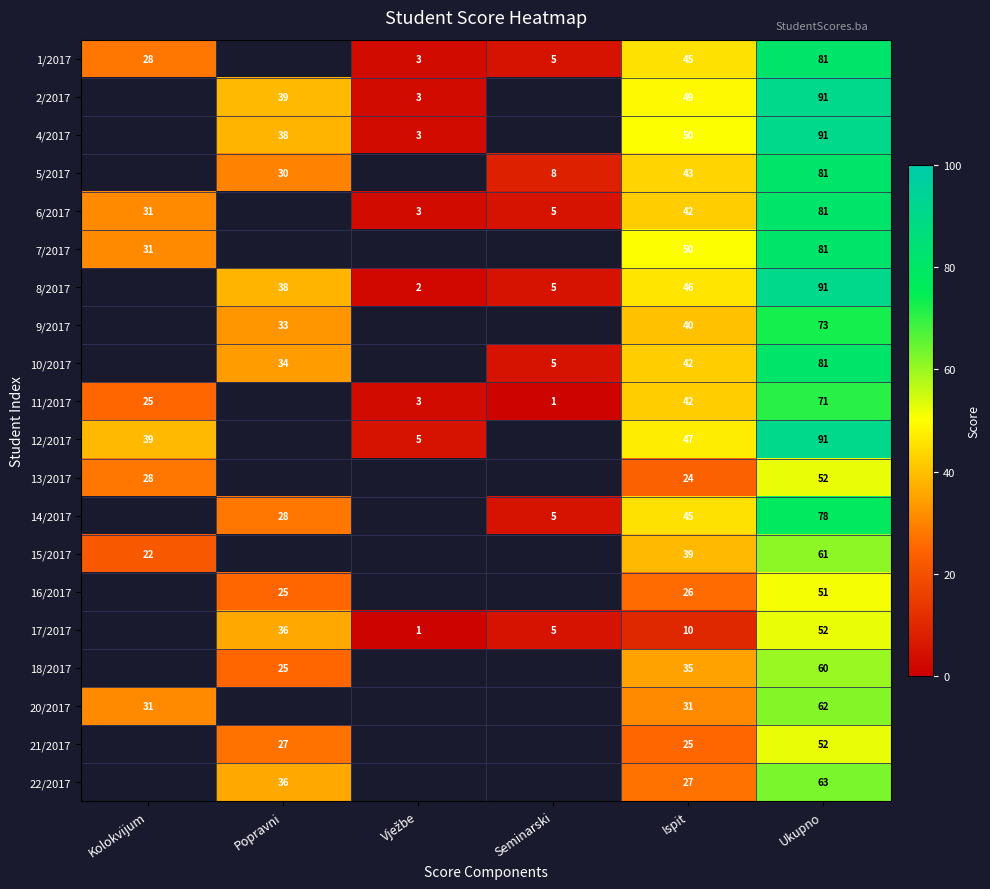

The 13/2017 series shows 40 at Kolokvijum. True or false?

False